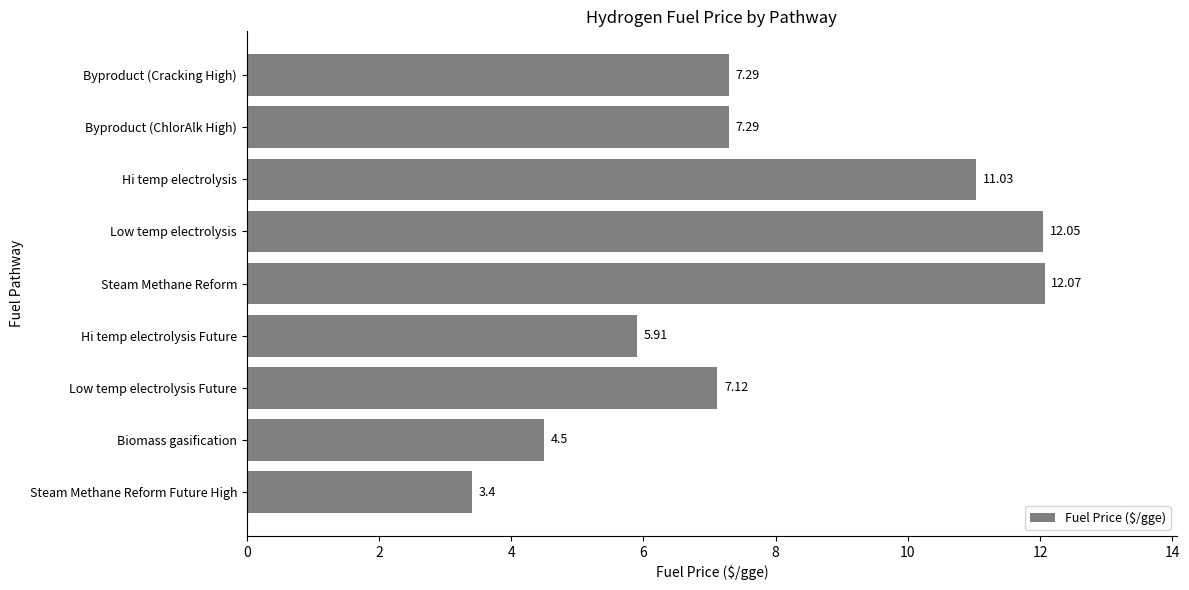

What is the average value?

7.9